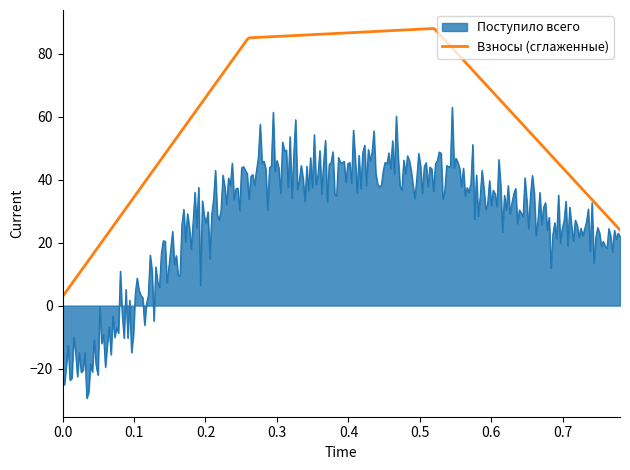

Rank the series by their average value, from lowest to highest.

Поступило всего, Взносы (сглаженные)